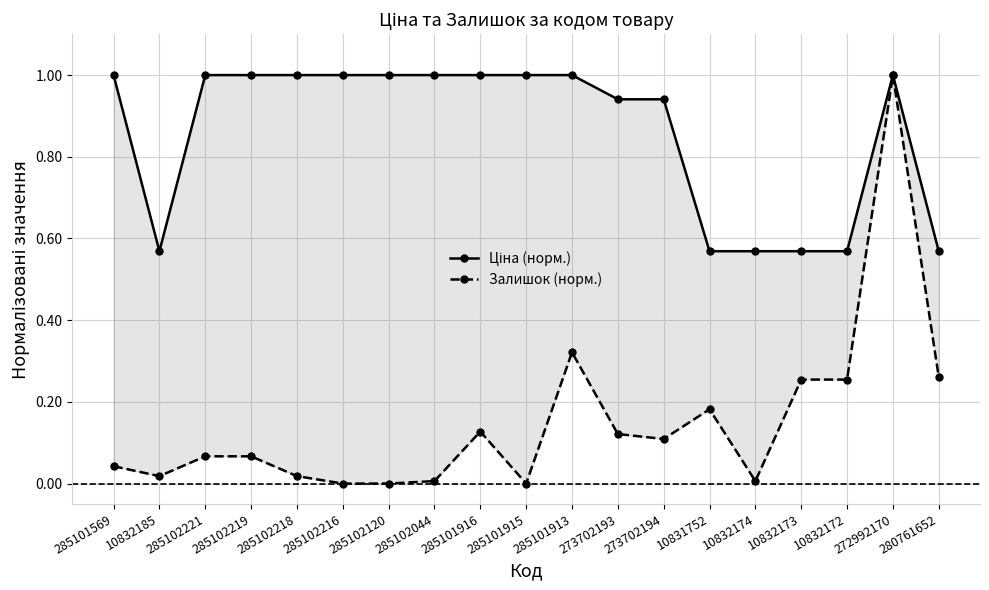

Where is the first local maximum for Залишок (норм.)?

285101916